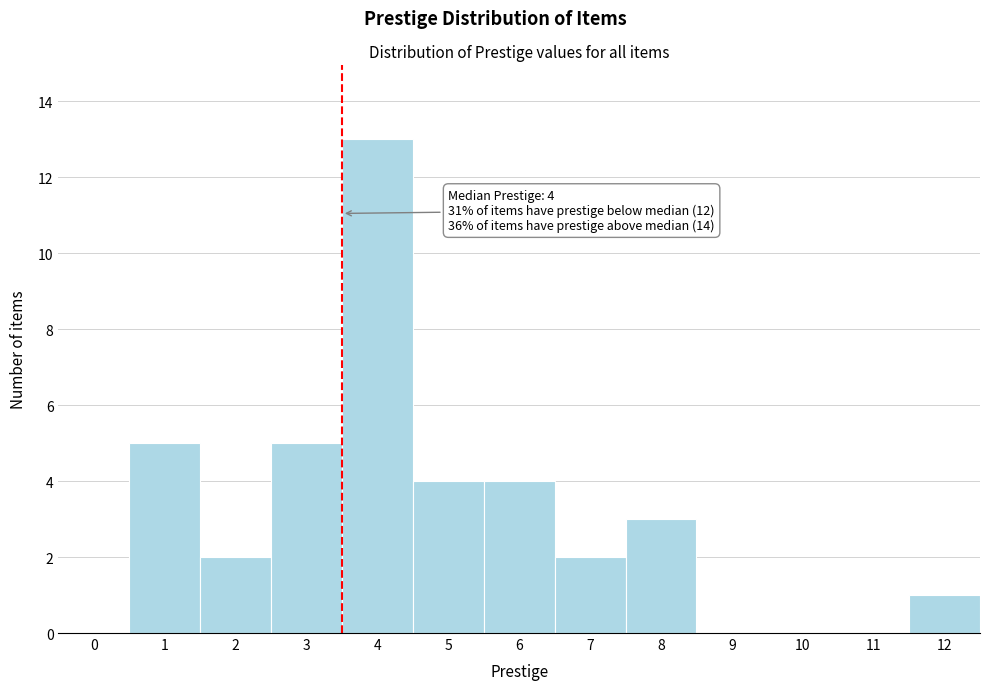

Reading left to right, list all the values displayed in this chart.

0=0	1=5	2=2	3=5	4=13	5=4	6=4	7=2	8=3	9=0	10=0	11=0	12=1